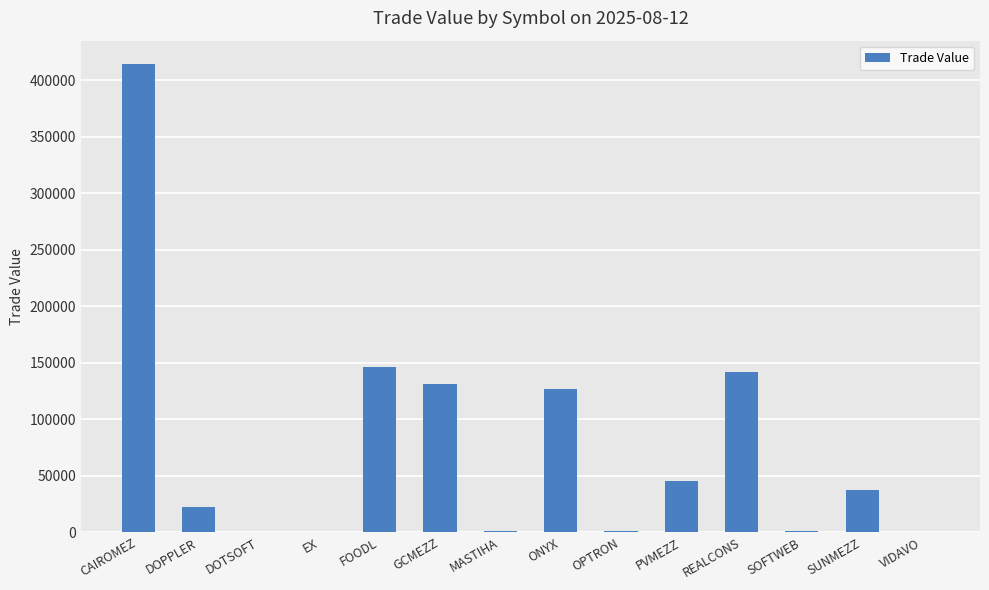

What is the sum of all values?

1067140.6